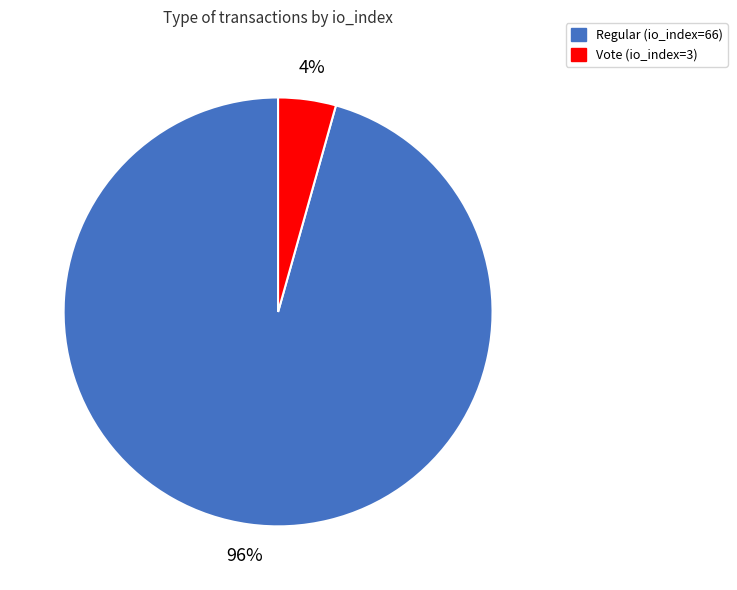

Which slice is the largest?

Regular (io_index=66)